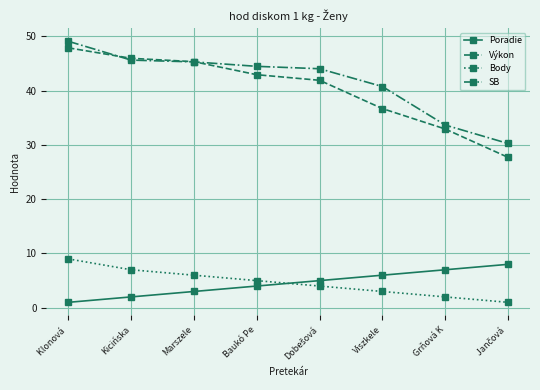

True or false: SB and Poradie intersect in this chart.

False